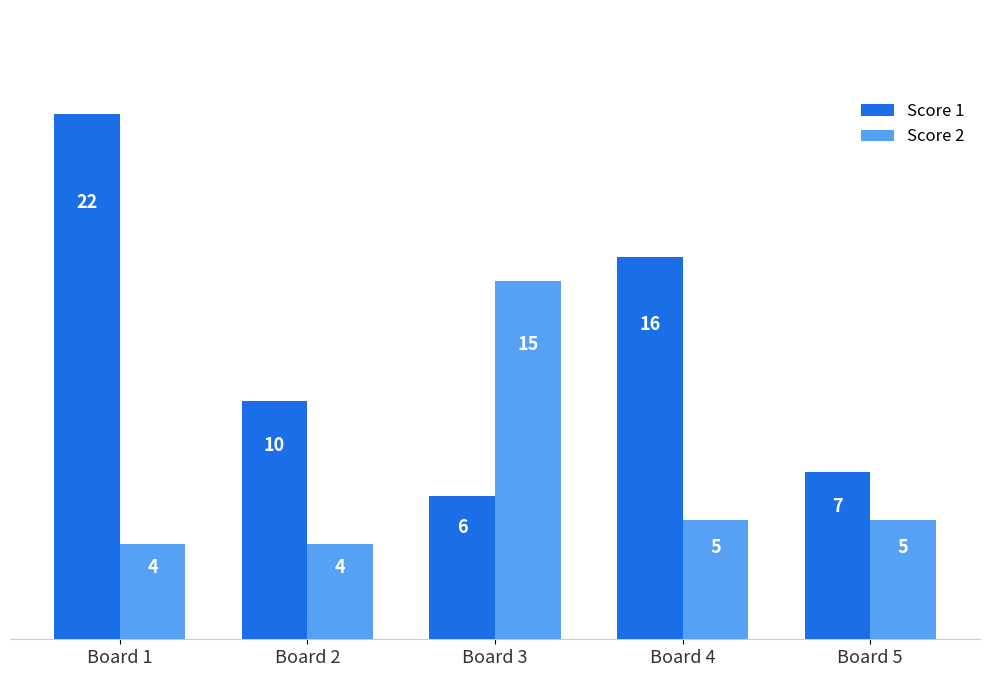

What is the maximum value shown in the chart?

22